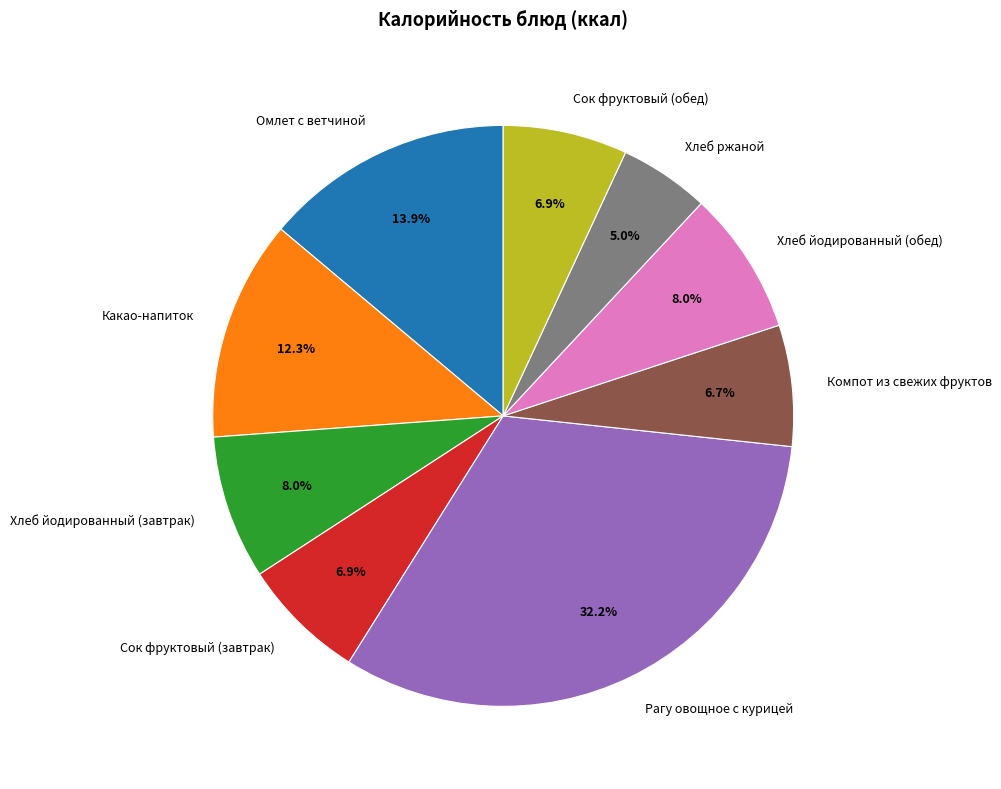

Do Компот из свежих фруктов and Хлеб йодированный (завтрак) together represent more than half of the pie?

No